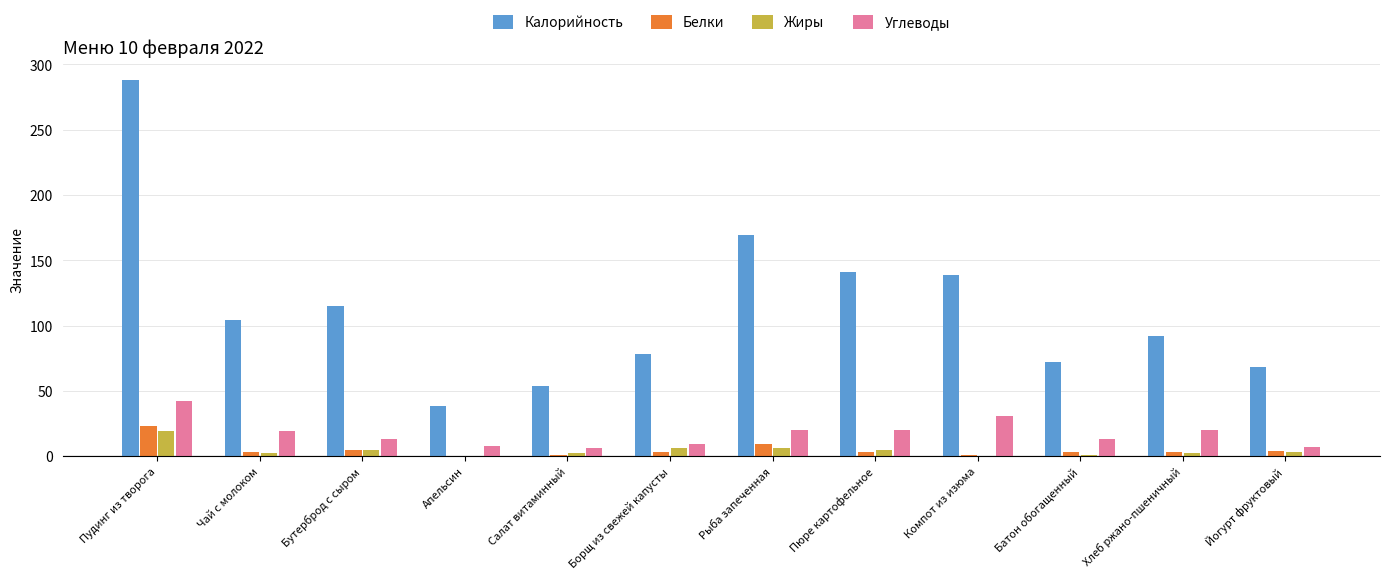

Between Пудинг из творога and Бутерброд с сыром, which series saw the biggest shift?

Калорийность